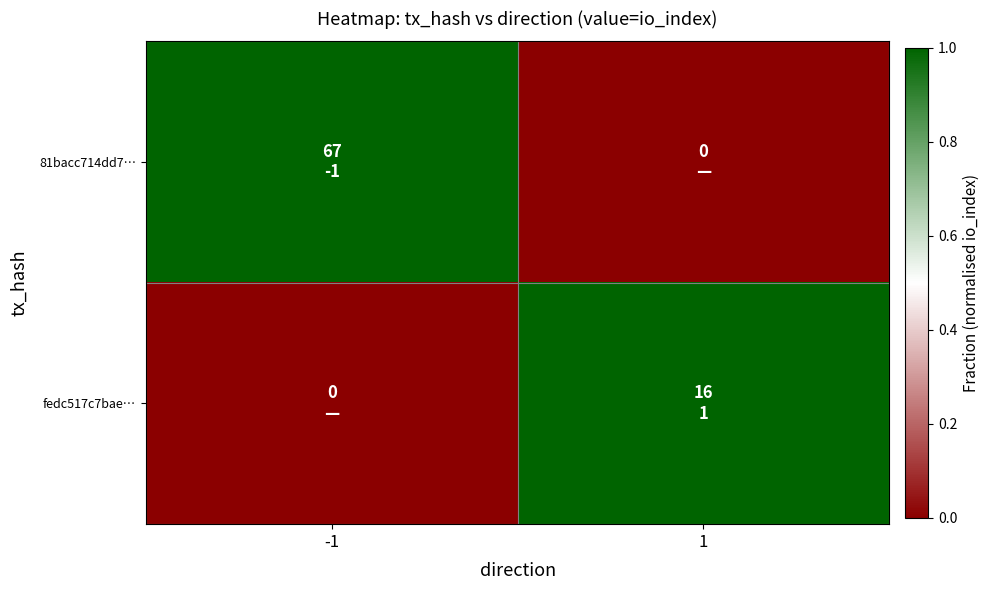

Which series has the widest spread of values?

81bacc714dd7…